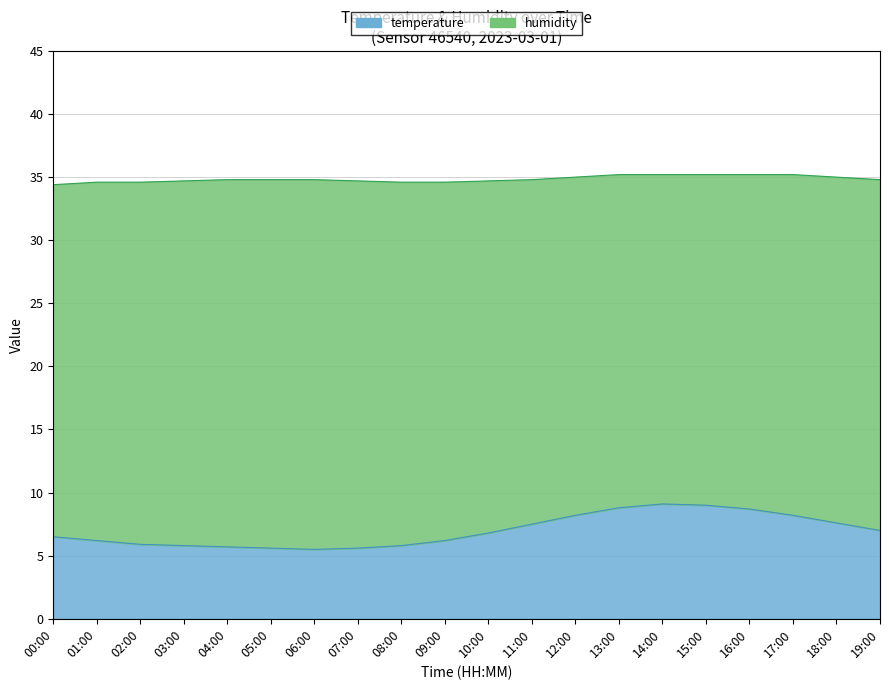

Where is the data nearest to the value 7?

19:00